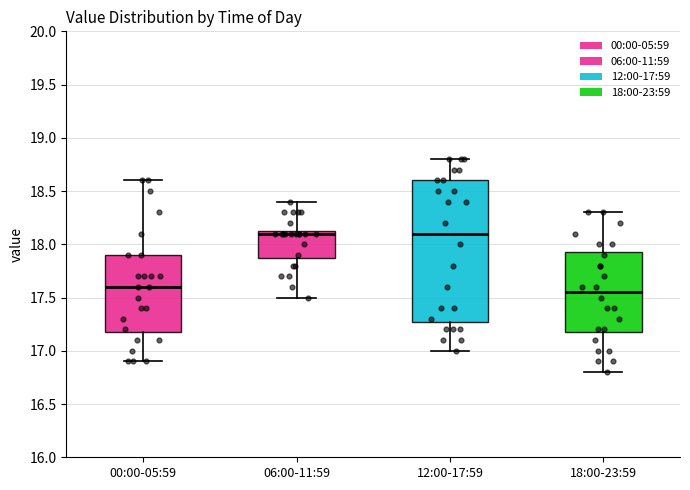

Reading left to right, transcribe this box plot: for each box, give where its median line is, the range the box spans, and where its two whiskers end, as read against the y-axis. The values are not printed on the chart, so give them approximately, as read against the axis.

00:00-05:59: median 17.60, box 17.20 to 17.90, whiskers 16.90 to 18.60
06:00-11:59: median 18.10, box 17.90 to 18.15, whiskers 17.50 to 18.40
12:00-17:59: median 18.10, box 17.30 to 18.60, whiskers 17.00 to 18.80
18:00-23:59: median 17.55, box 17.20 to 17.95, whiskers 16.80 to 18.30